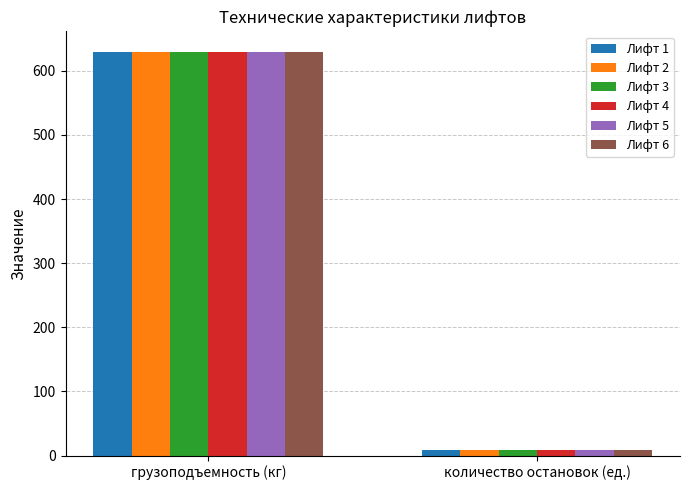

How many data points in Лифт 2 are less than 630?

1